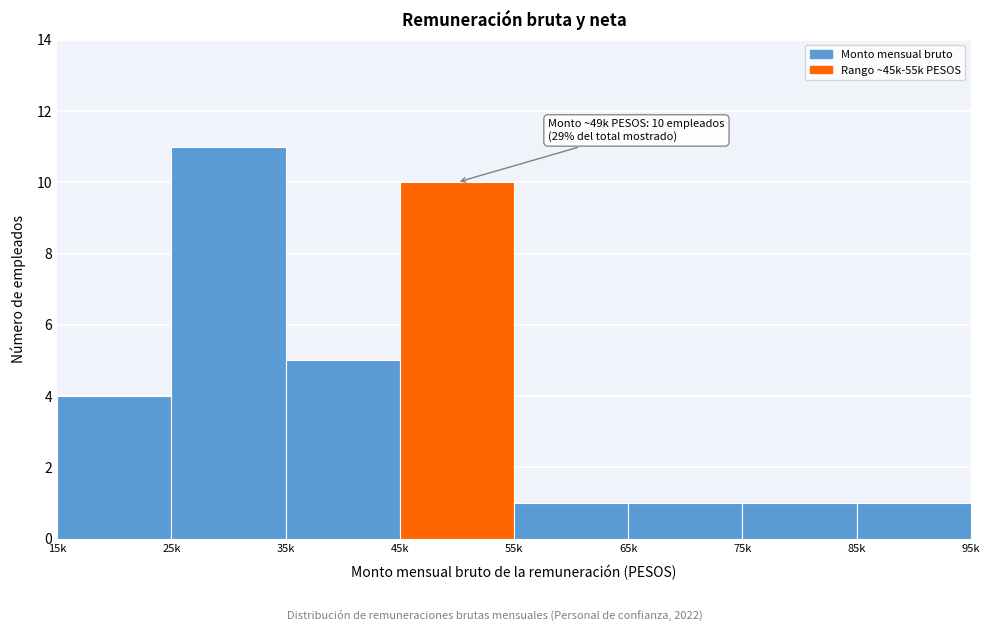

Reading left to right, transcribe all the data shown in this chart.

15k=4	25k=11	35k=5	45k=10	55k=1	65k=1	75k=1	85k=1